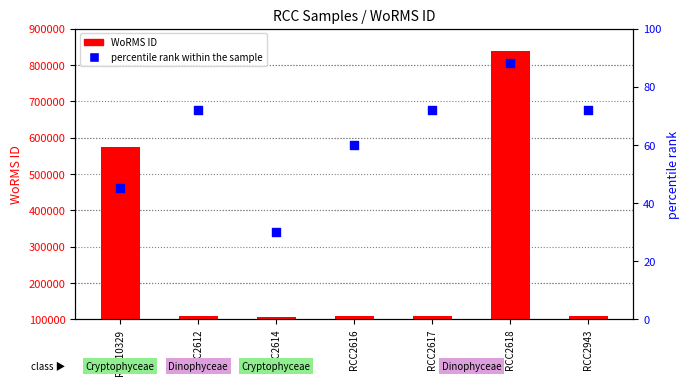

Which series has the largest Y range (max minus min)?

WoRMS ID